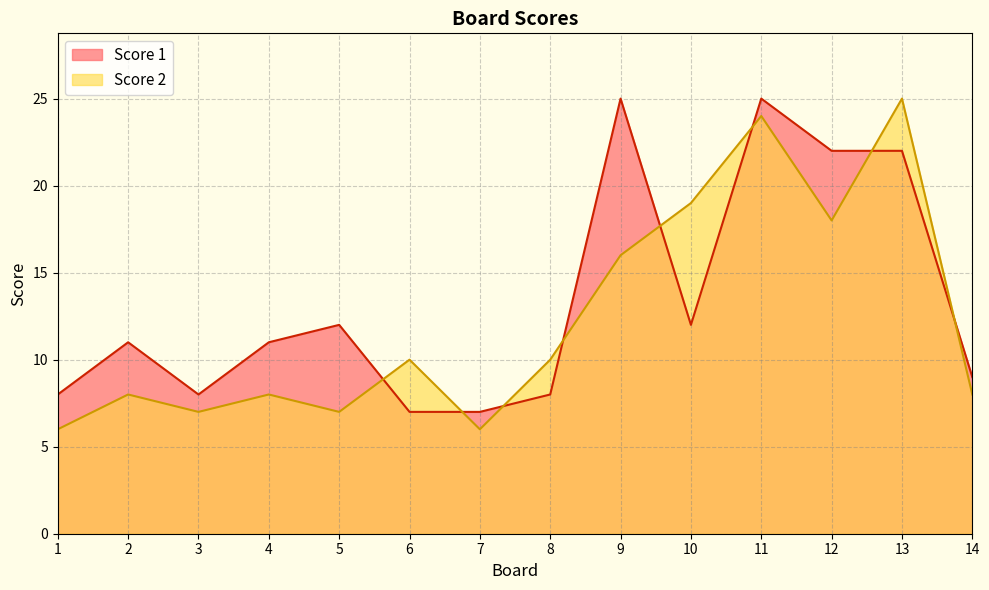

What is the difference between the highest and lowest values at 3?

1